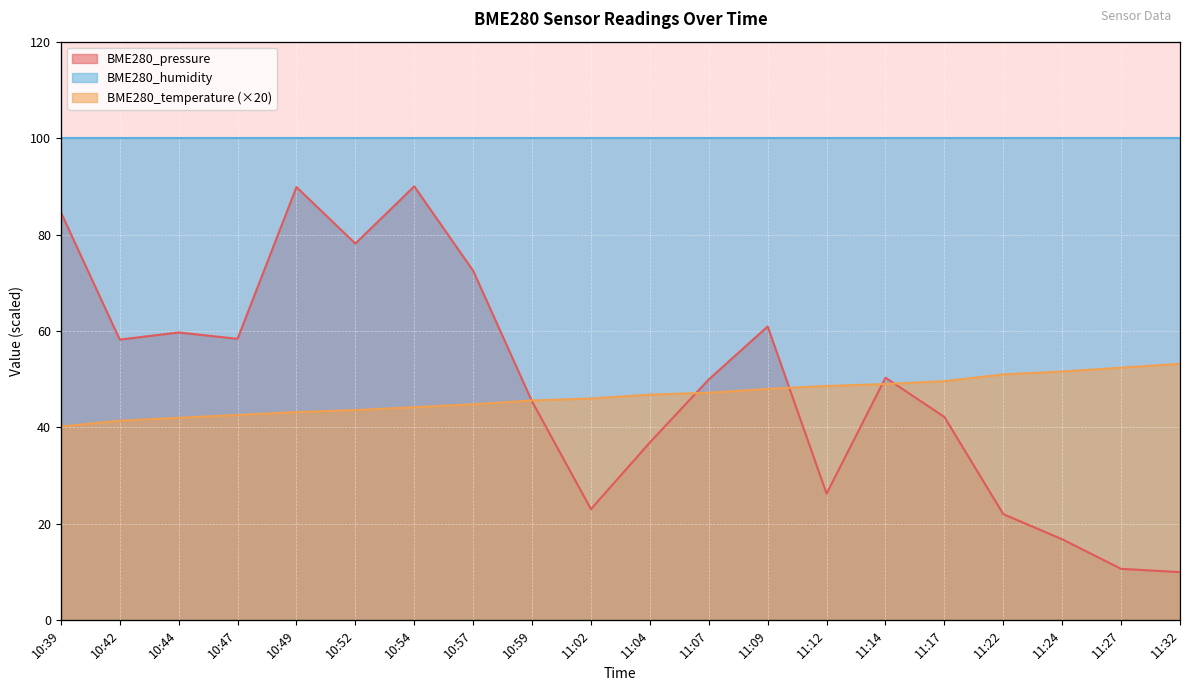

At how many categories does at least one series exceed 58?

9